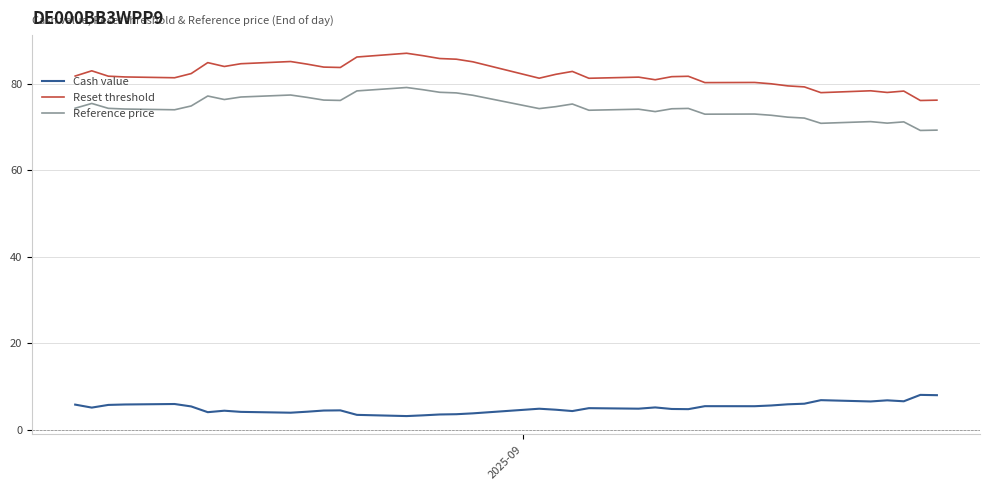

What are all the series names shown in the legend?

Cash value, Reset threshold, Reference price